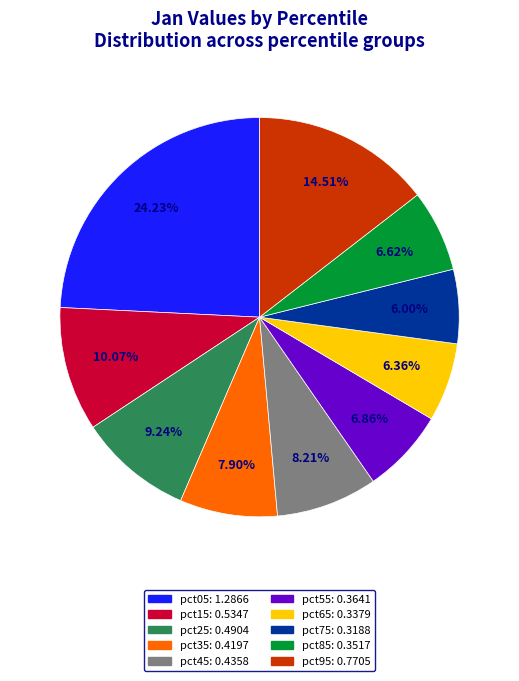

Is there a majority slice in this chart?

No